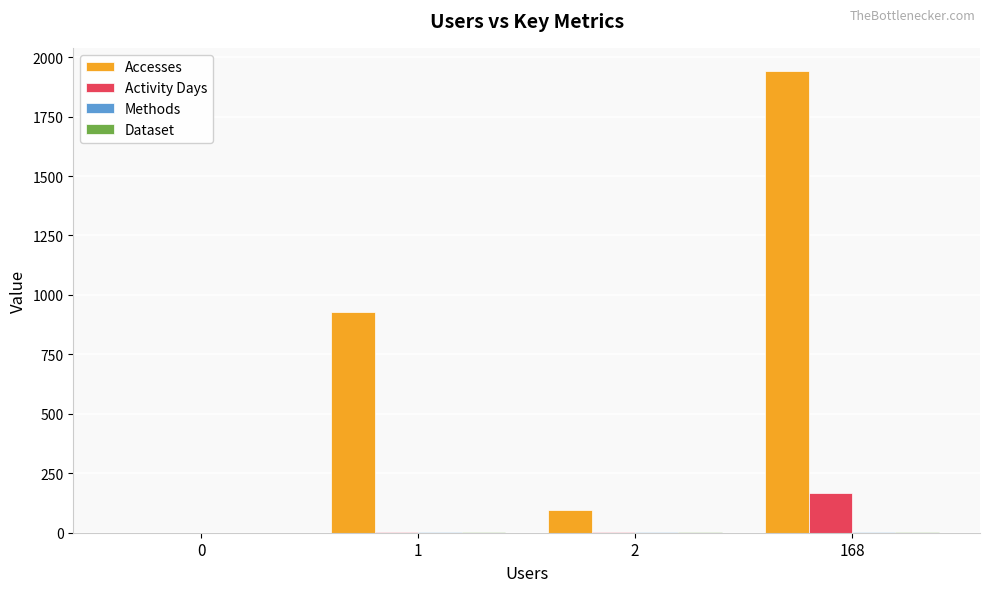

What is the greatest value displayed?

1942